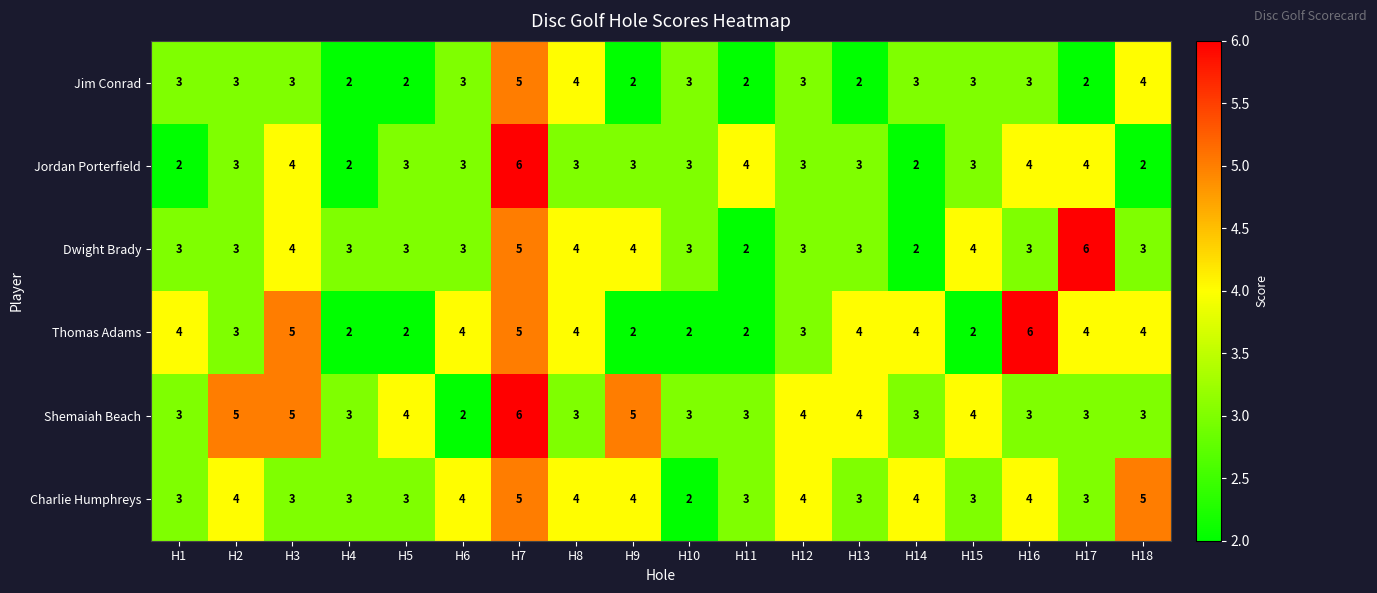

How many categories are shown in the chart?

18